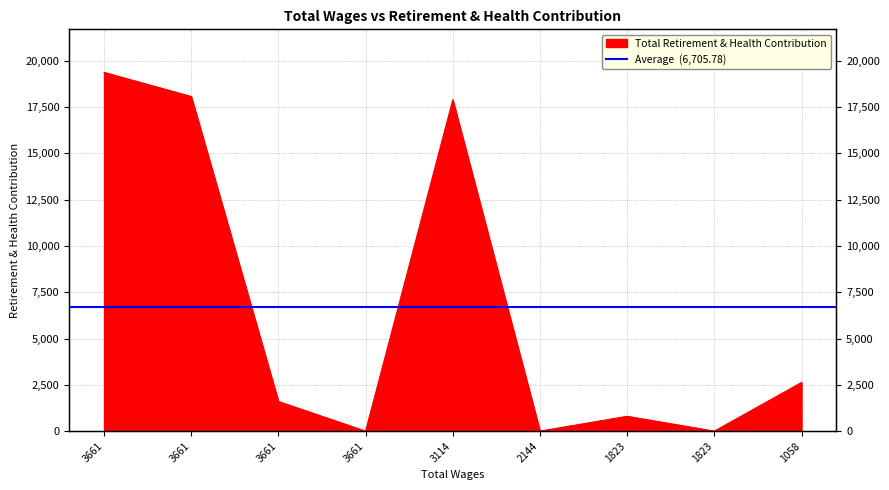

How many values are above zero?

6